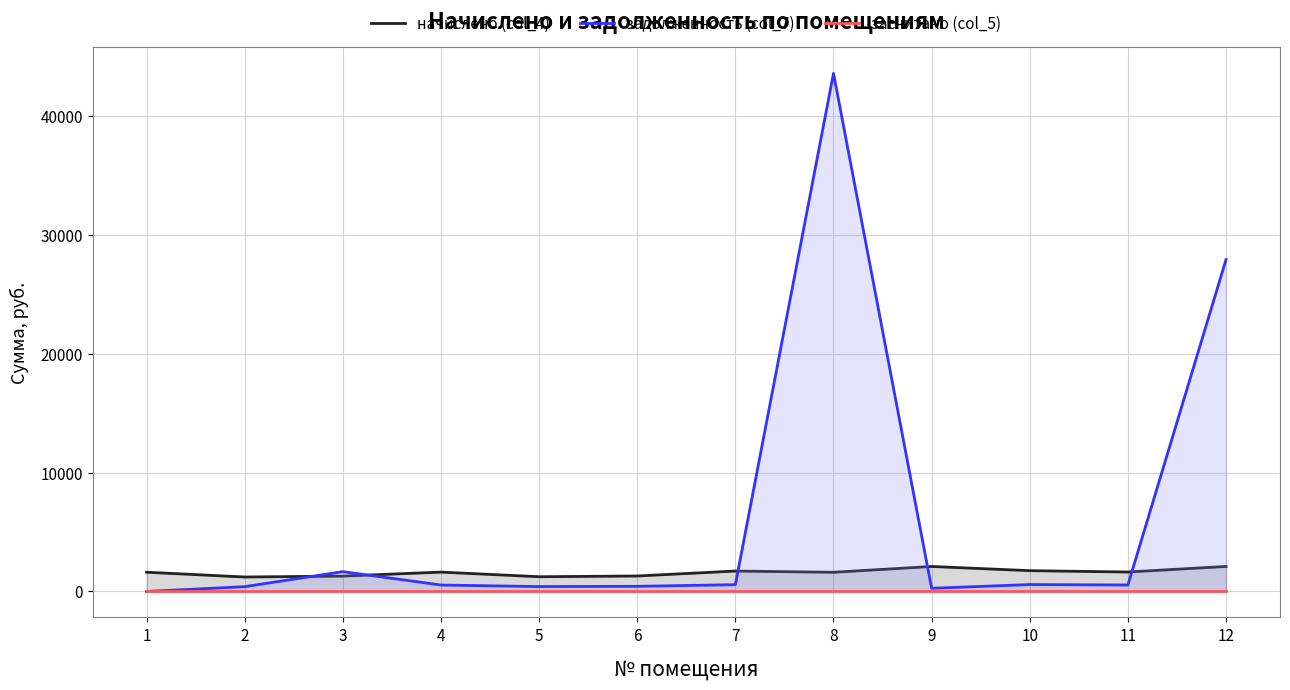

True or false: засчитано (col_5) and задолженность (col_7) cross at least once.

False